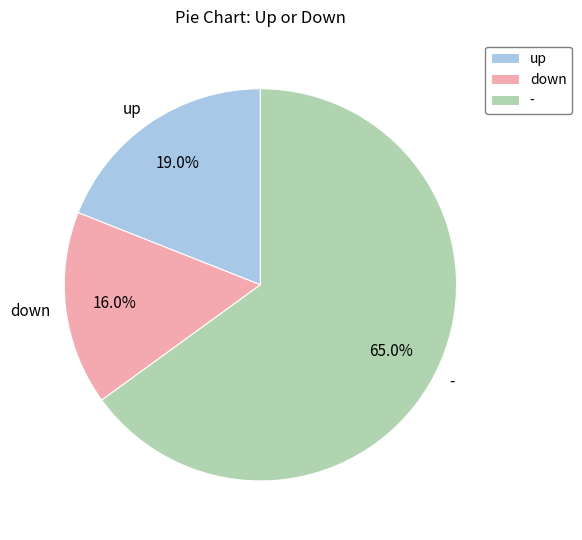

The down slice represents 16% of the pie. True or false?

True